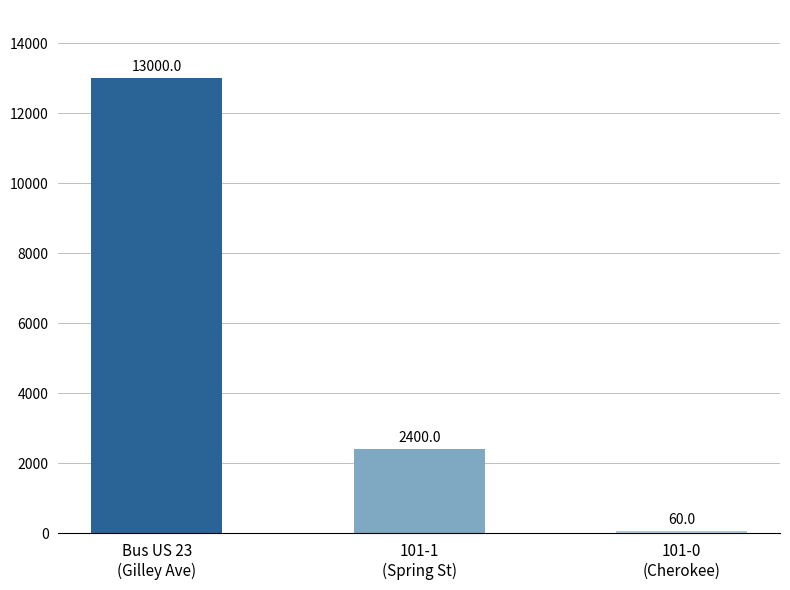

What is the change in value from Bus US 23
(Gilley Ave) to 101-1
(Spring St)?

-10600